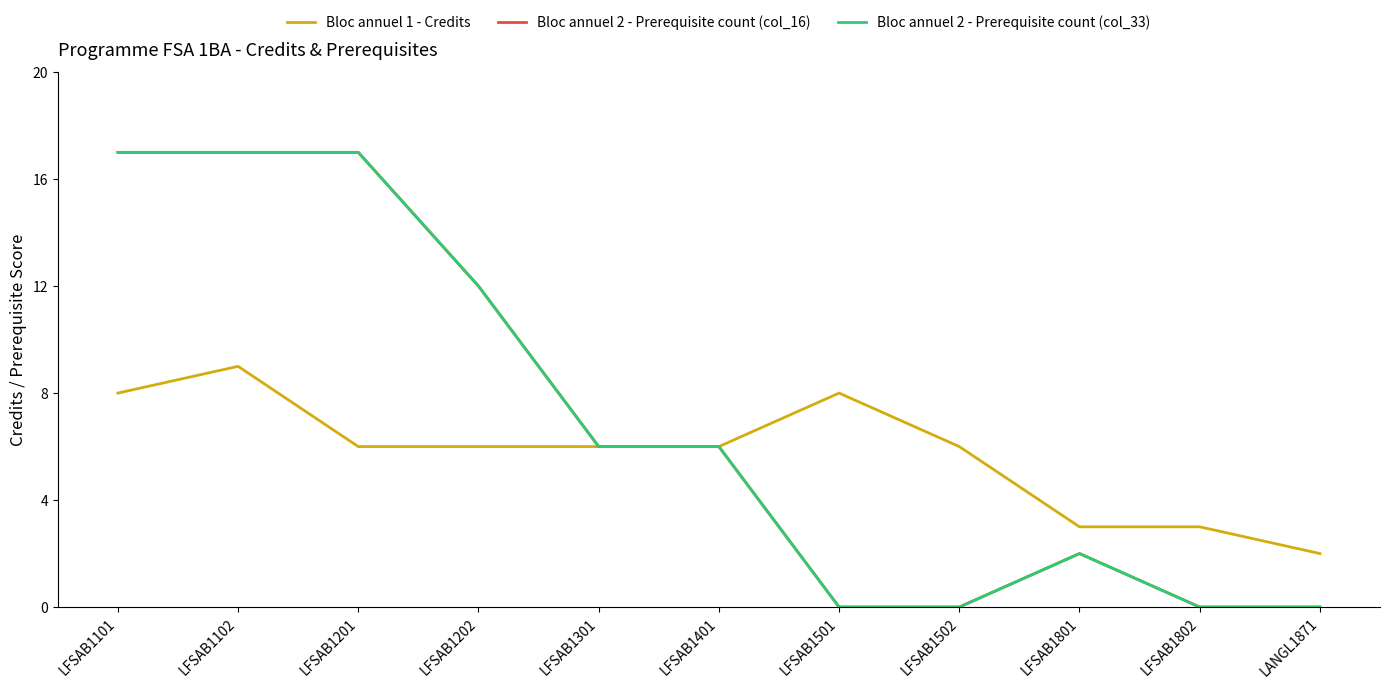

True or false: Bloc annuel 2 - Prerequisite count (col_33) and Bloc annuel 2 - Prerequisite count (col_16) intersect in this chart.

False